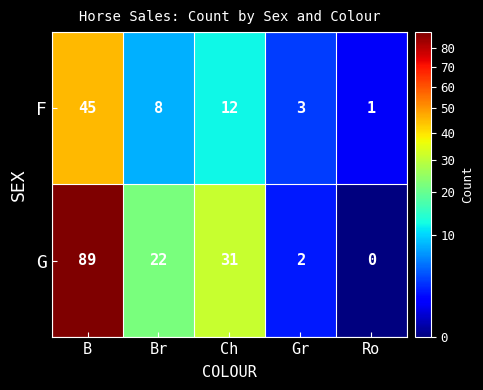

Which series has the largest range (max minus min)?

G